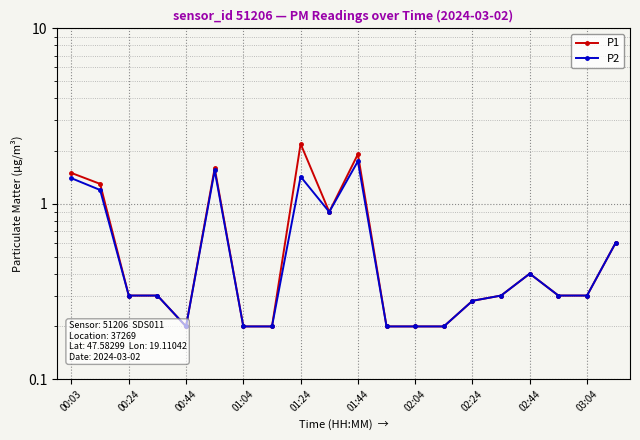

Is it true that P2 equals 1.4 at 00:03?

True